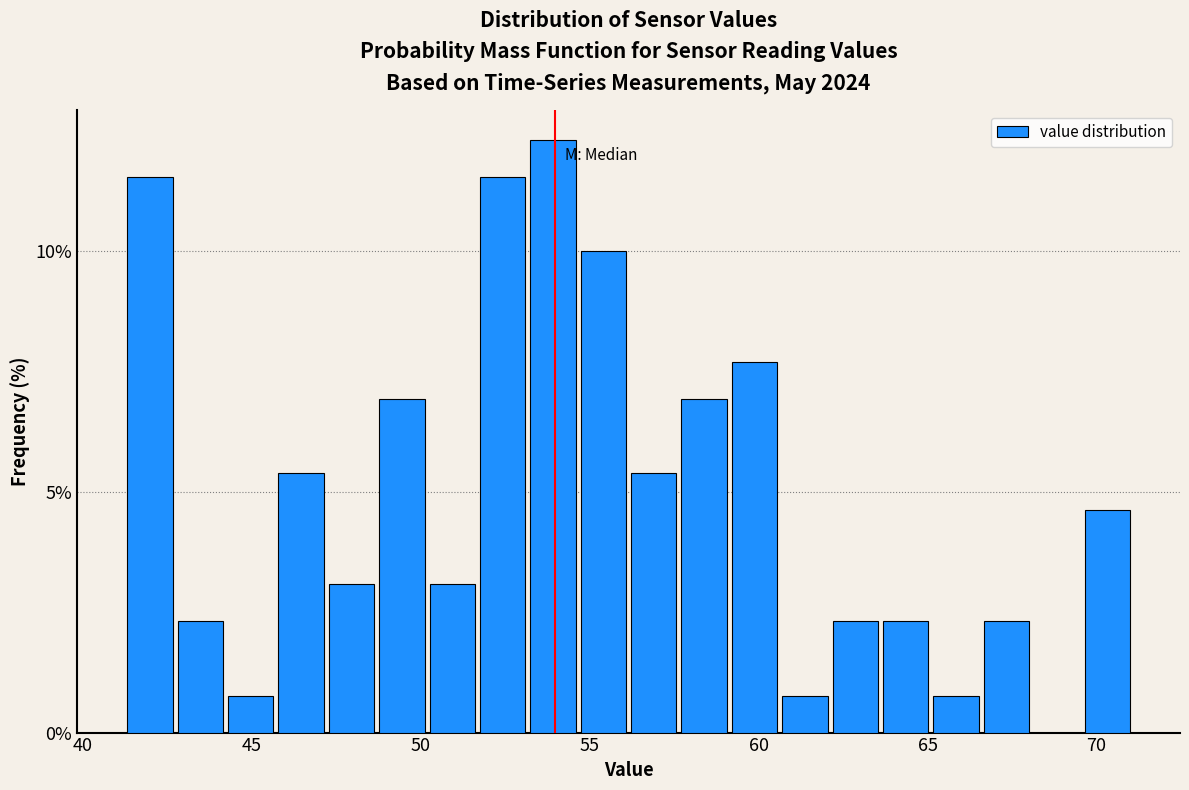

Around what value on the x-axis is the tallest bar? Give the approximate position of its centre, as read against the axis.

54.0